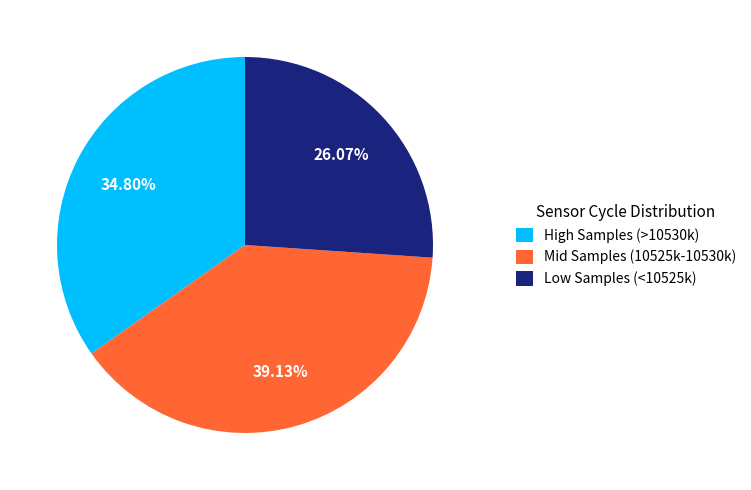

Which category has the smallest portion of the pie?

Low Samples (<10525k)